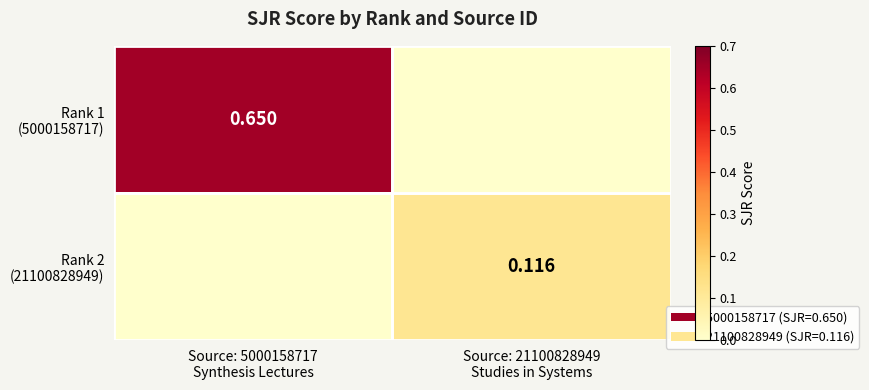

Which series has the largest range (max minus min)?

Rank 1 (5000158717)